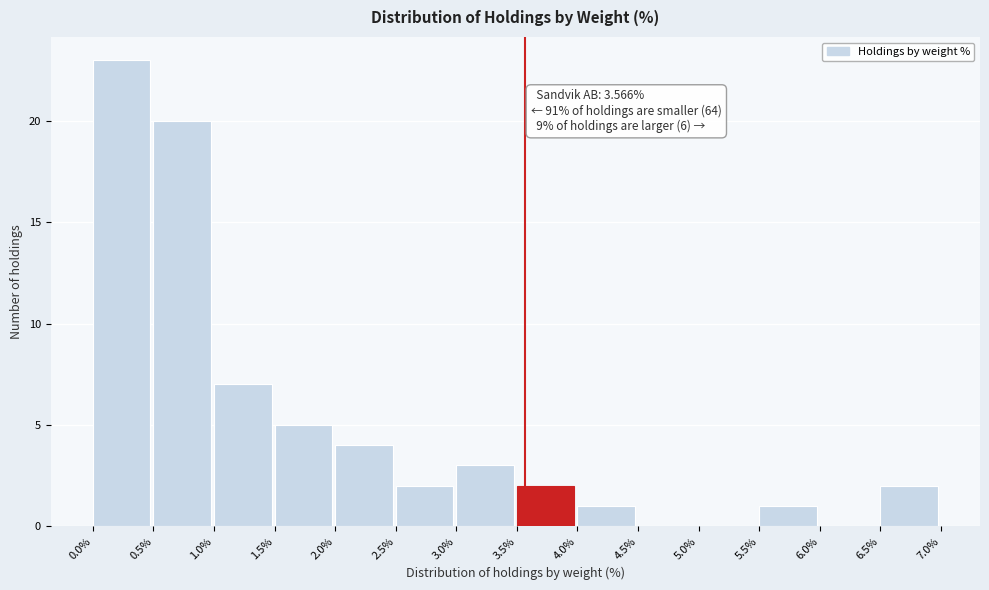

Over which range of the x-axis is the bar tallest?

0.0% to 0.5%